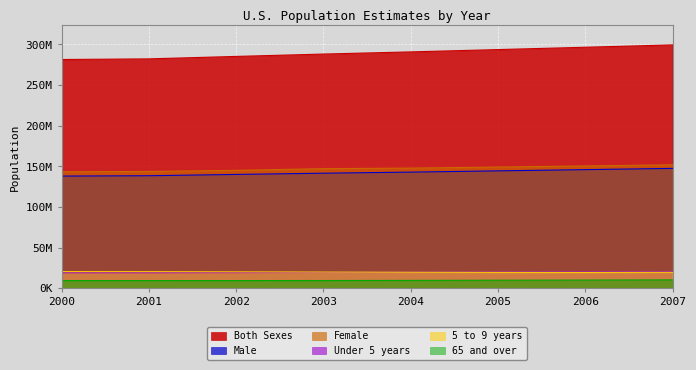

How many data points in Female are above 147858375?

3